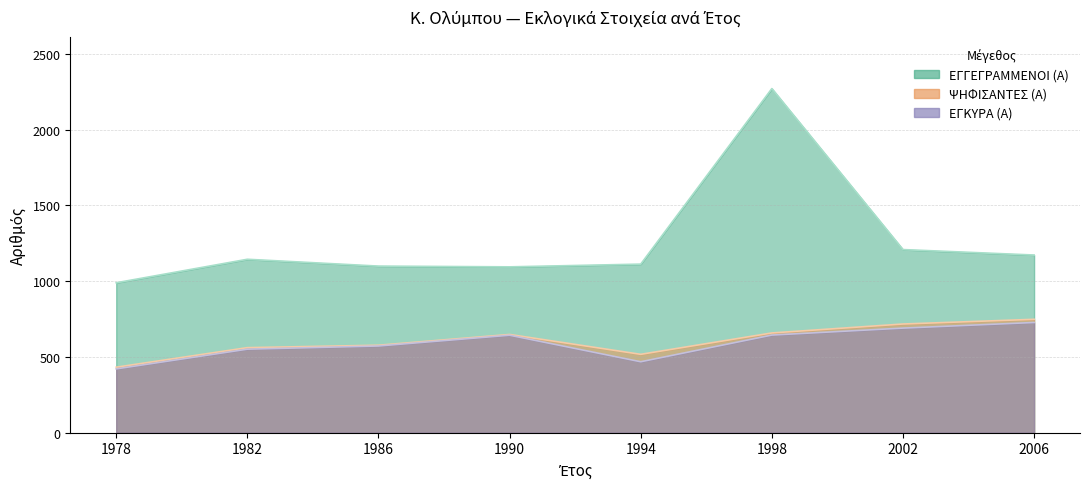

What is the greatest value displayed?

2270